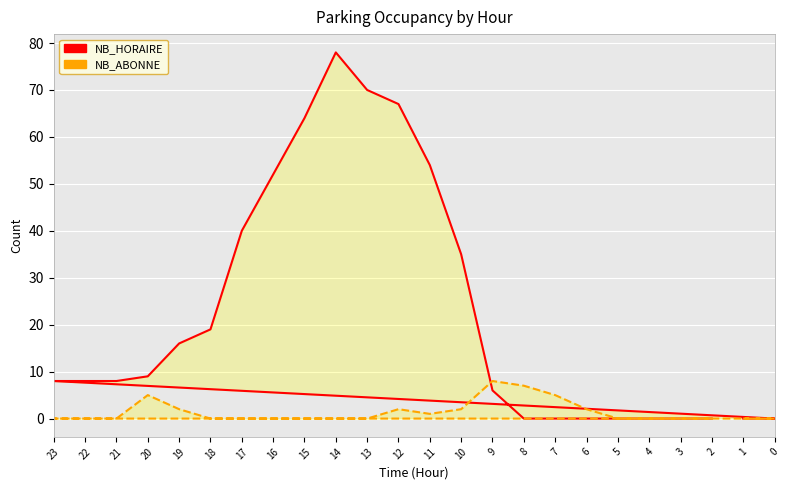

How many lines are shown in the chart?

2